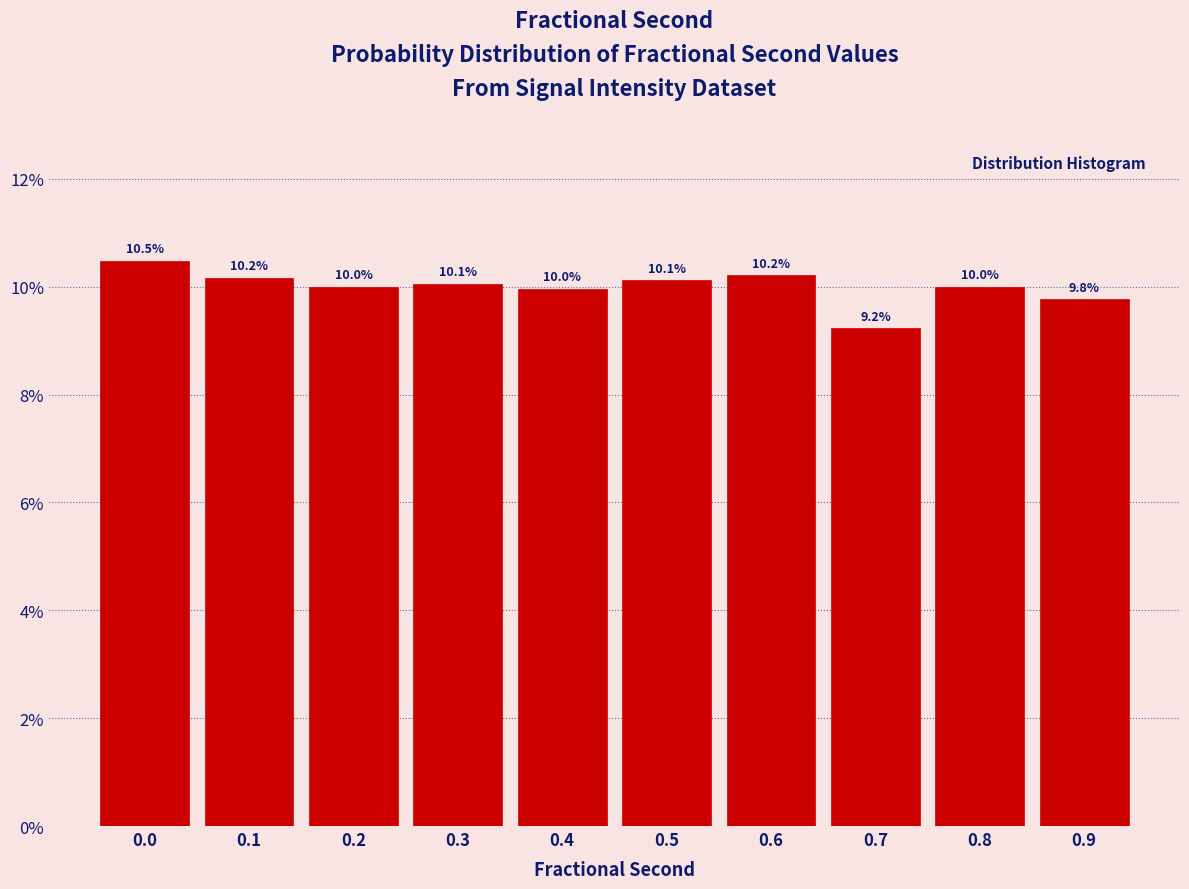

Reading left to right, transcribe all the data shown in this chart.

0.0=10.5	0.1=10.2	0.2=10.0	0.3=10.1	0.4=10.0	0.5=10.1	0.6=10.2	0.7=9.2	0.8=10.0	0.9=9.8